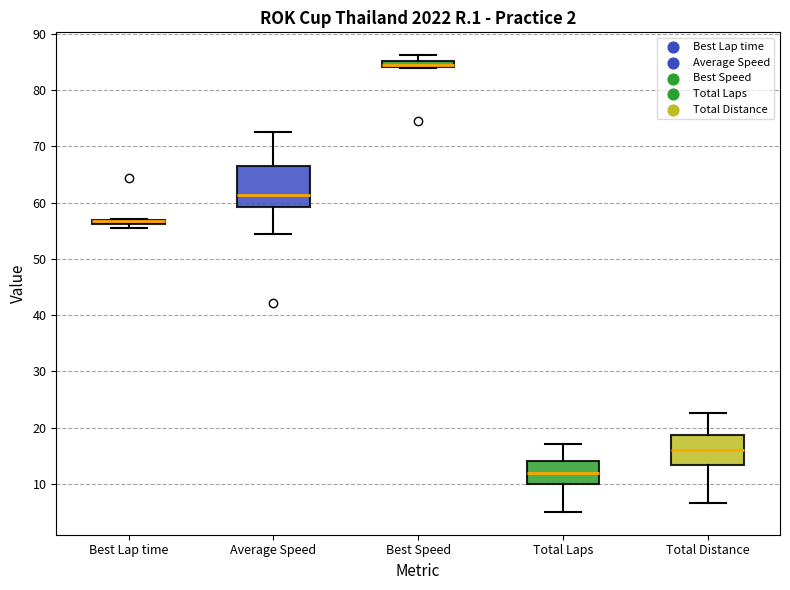

Which box is the tallest, from its lower edge to its upper edge?

Average Speed